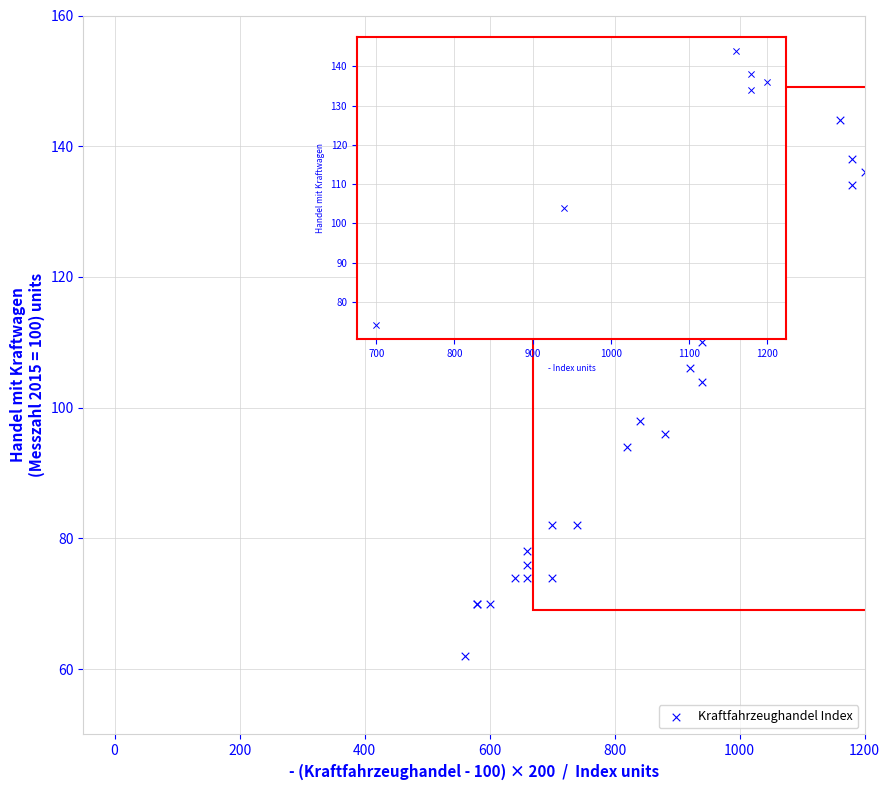

What Y value in the scatter plot is closest to 102?

104.0